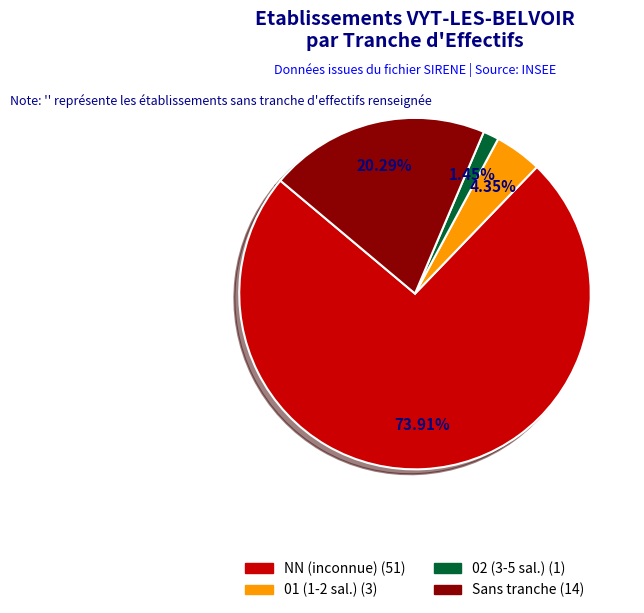

Does any single category account for the majority?

Yes